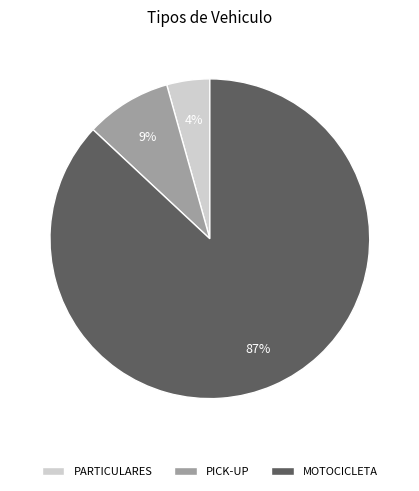

Does any single category account for the majority?

Yes